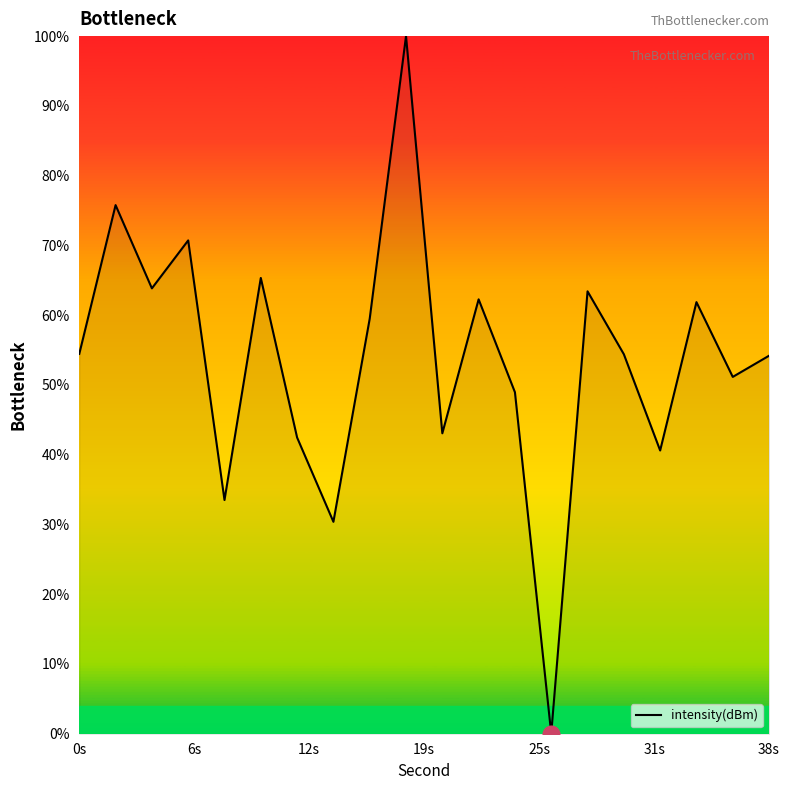

What value does the data have at 38s?

54.2